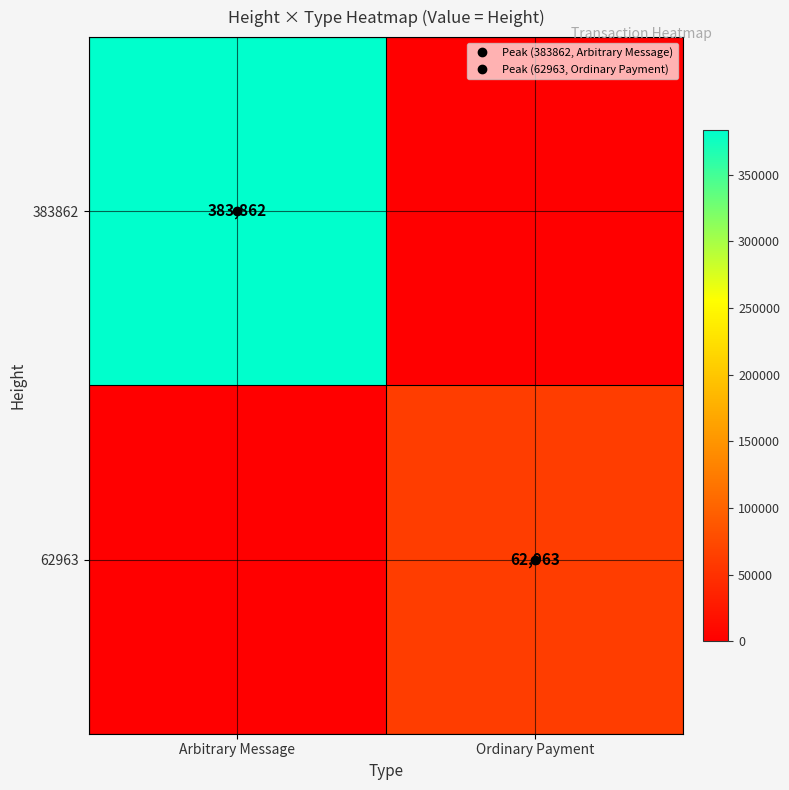

List the labels in order of 62963 value, smallest first.

Arbitrary Message, Ordinary Payment